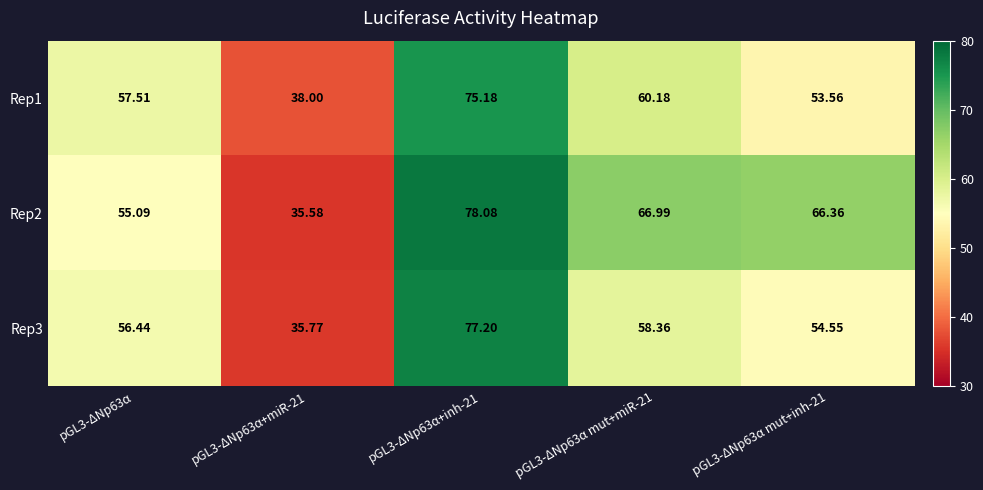

Is the value of Rep3 at pGL3-ΔNp63α mut+miR-21 greater than the value of Rep1 at pGL3-ΔNp63α?

Yes